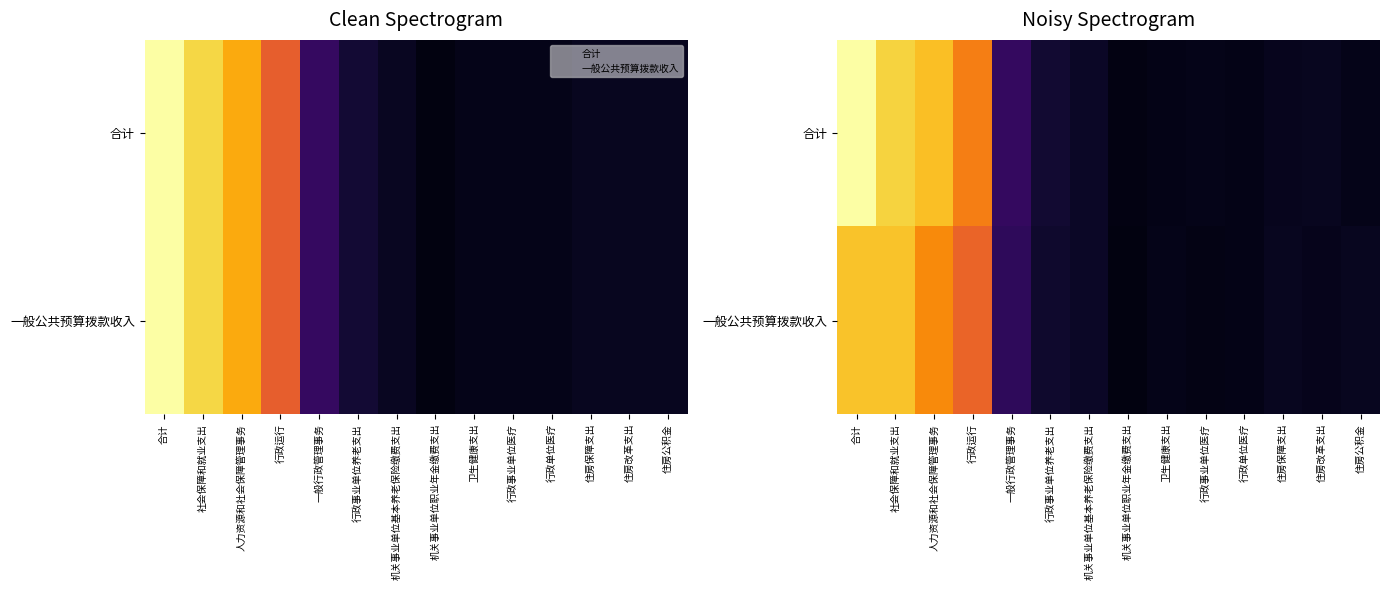

Which series changed the most between 合计 and 机关事业单位职业年金缴费支出?

合计